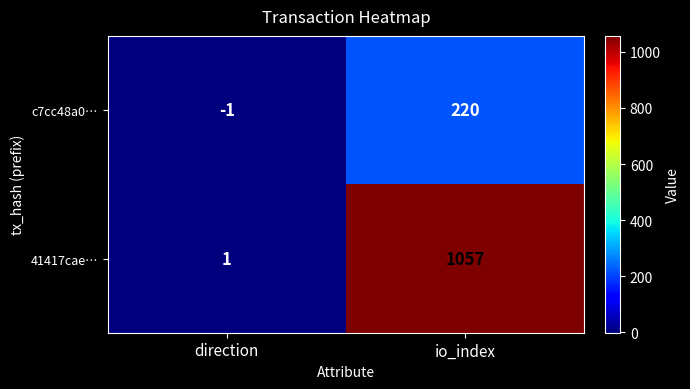

Which label corresponds to the largest value in the chart?

io_index